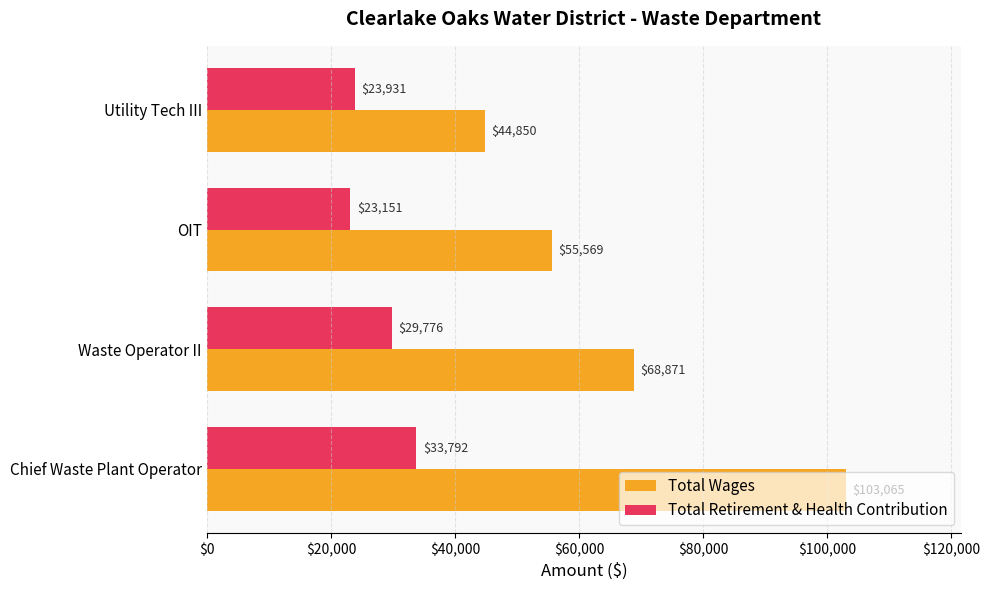

Rank the series by their maximum value, from lowest to highest.

Total Retirement & Health Contribution, Total Wages